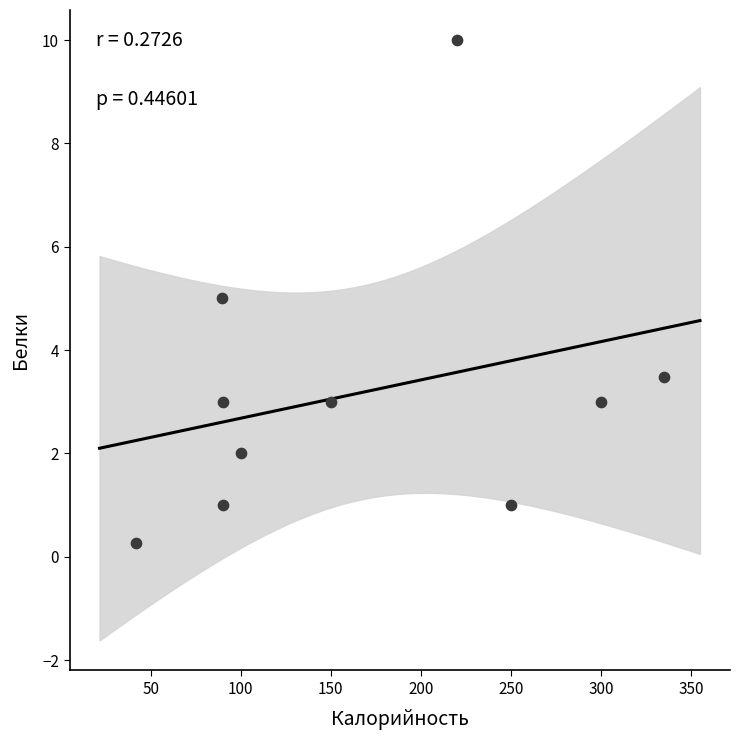

What is the average Y value?

3.2